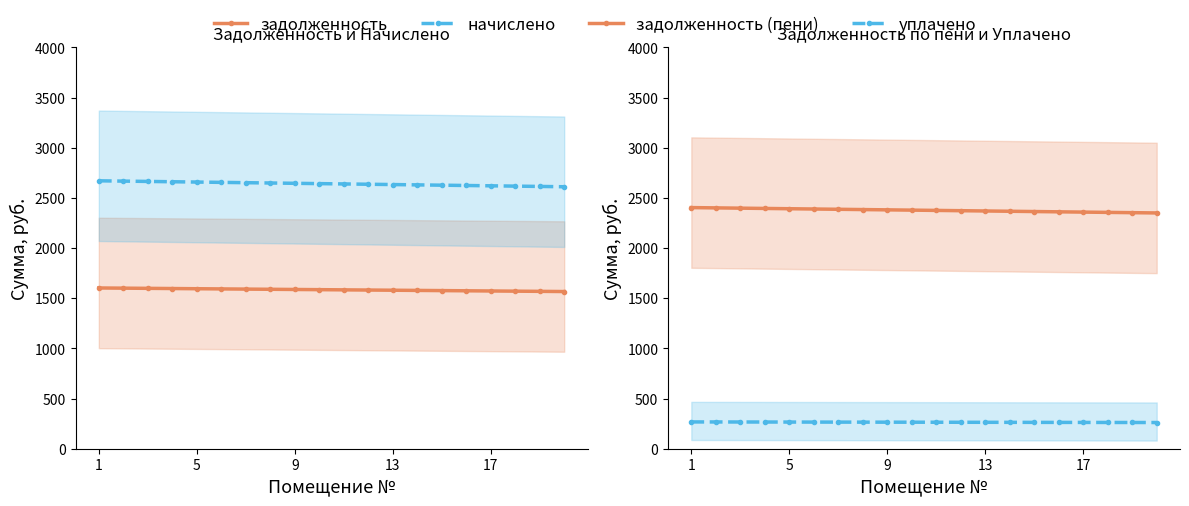

What is the minimum value for задолженность (пени)?

2349.6